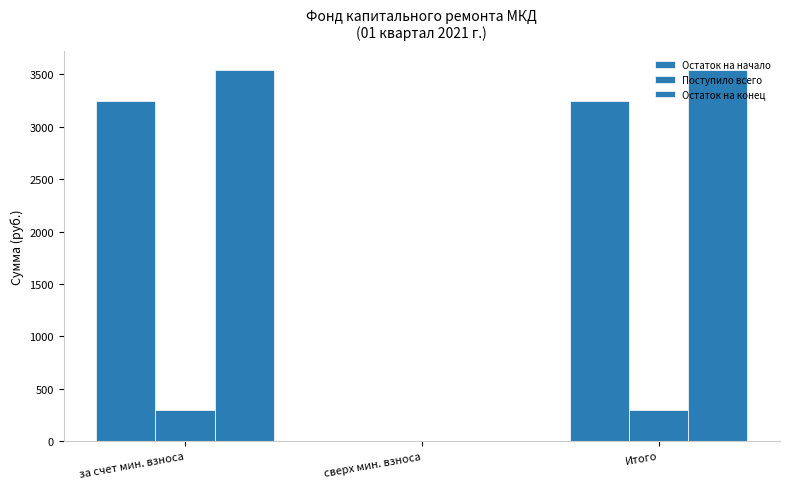

At which category is the sum across all series the highest?

за счет мин. взноса